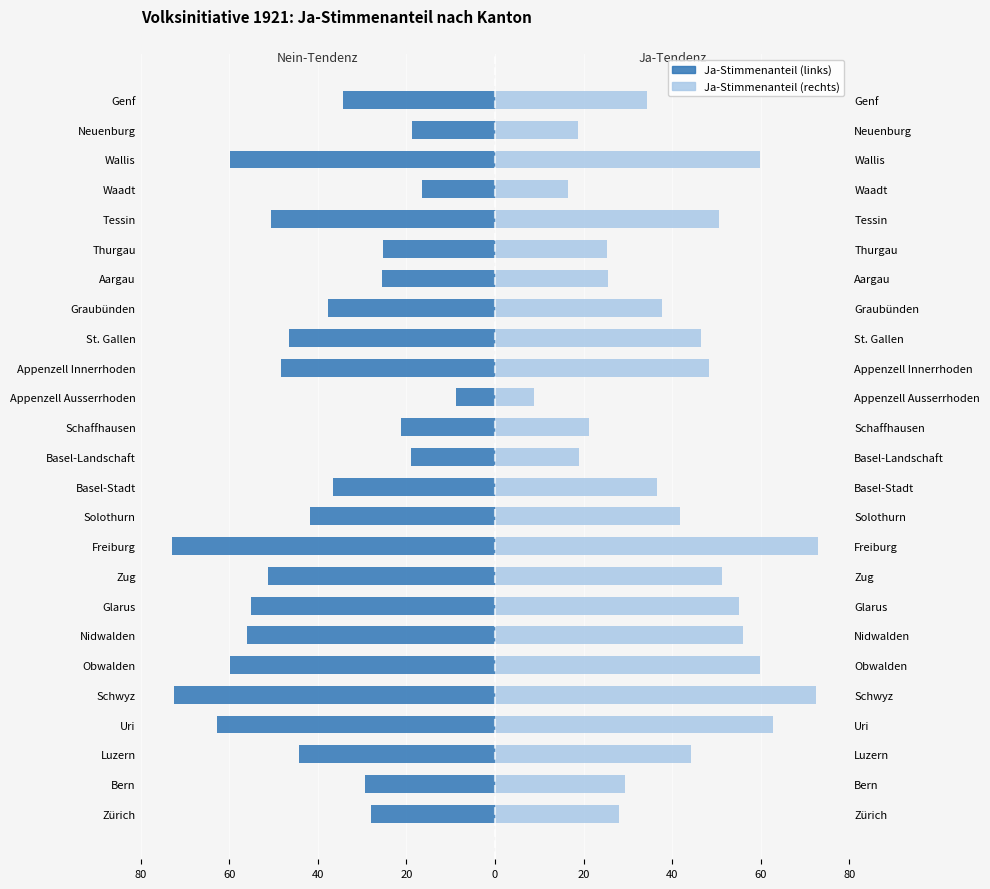

How many distinct data groups are displayed?

2